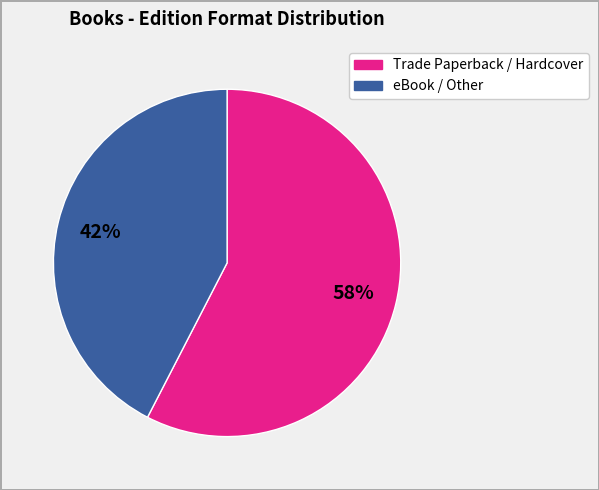

To the nearest percent, what is the average slice percentage?

50%